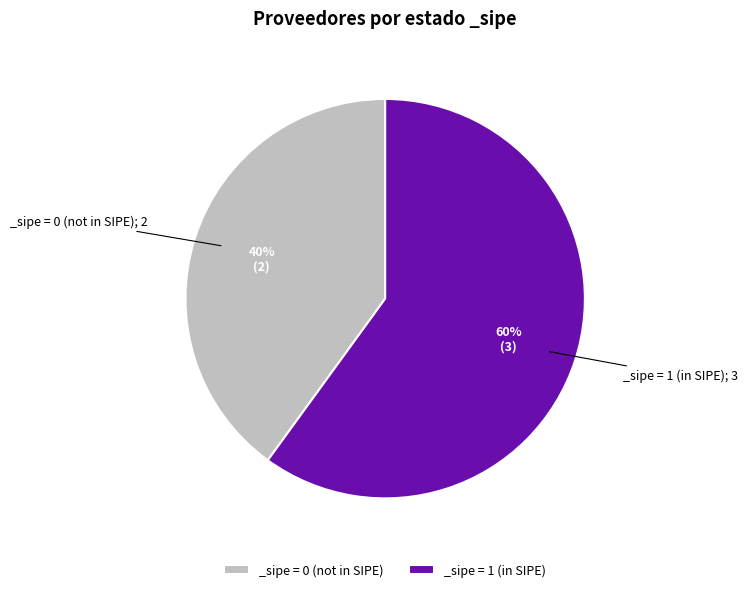

Is there a majority slice in this chart?

Yes